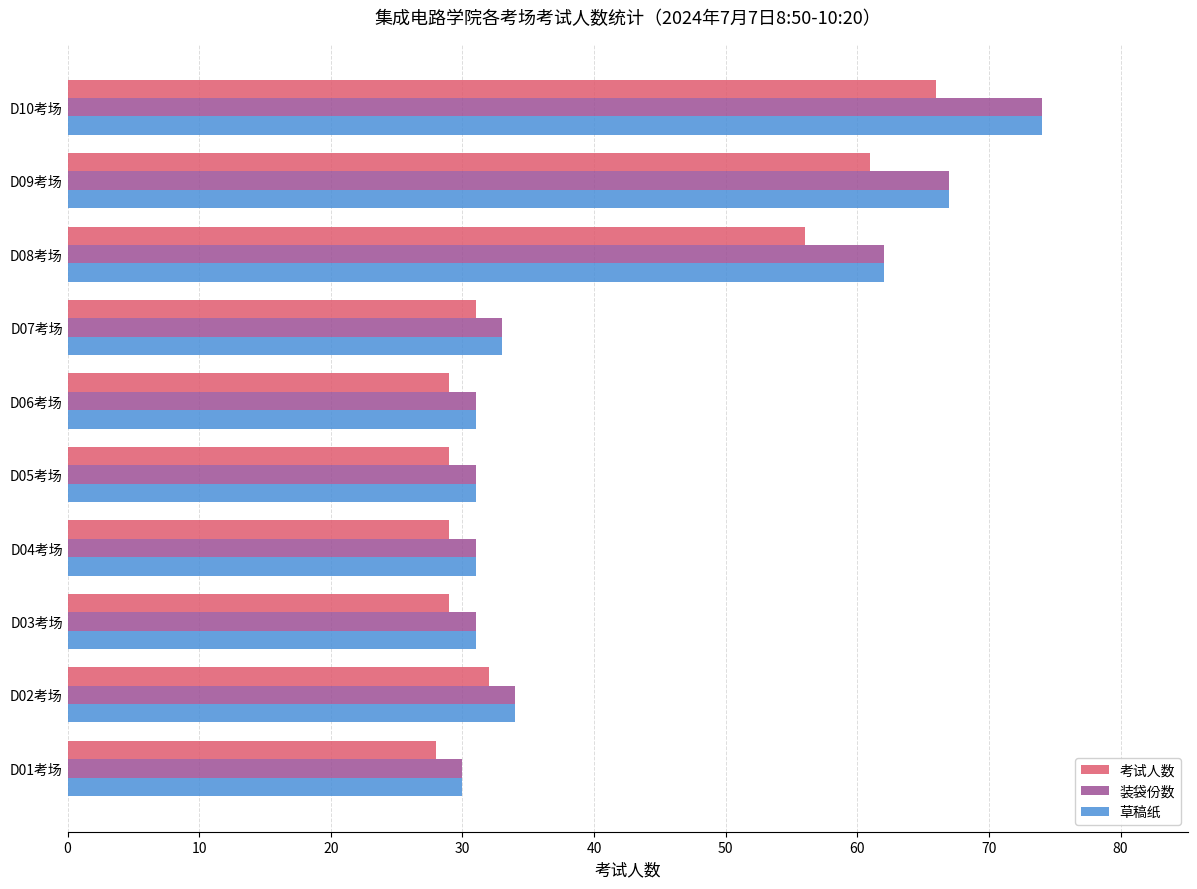

Where is 装袋份数 nearest to the value 52?

D08考场